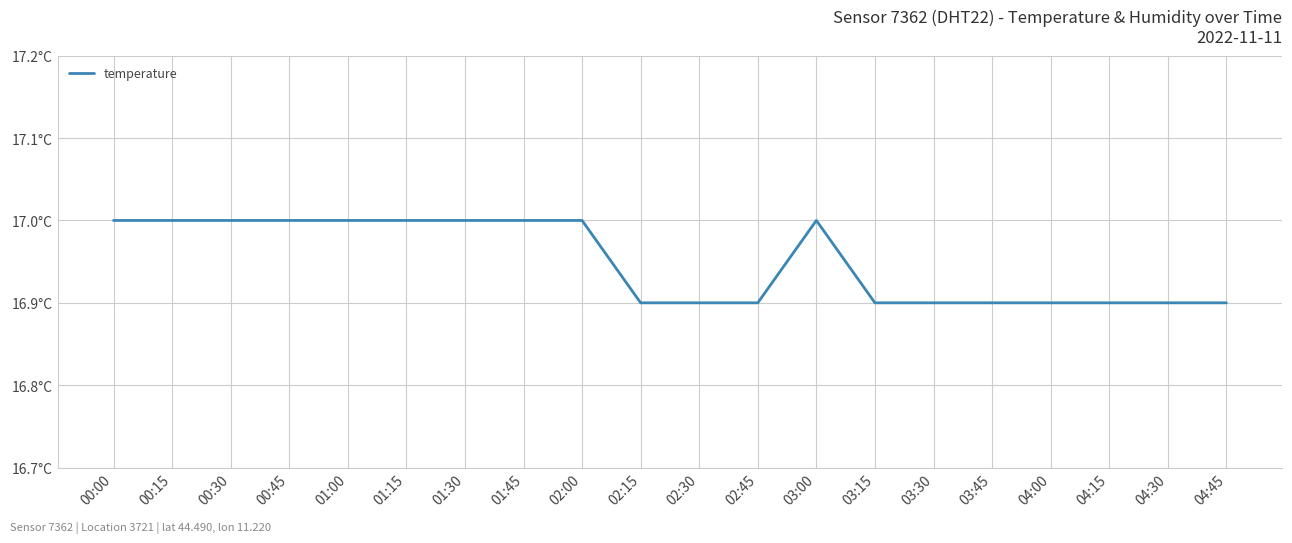

Reading right to left, list all the values displayed in this chart.

04:45=16.9	04:30=16.9	04:15=16.9	04:00=16.9	03:45=16.9	03:30=16.9	03:15=16.9	03:00=17.0	02:45=16.9	02:30=16.9	02:15=16.9	02:00=17.0	01:45=17.0	01:30=17.0	01:15=17.0	01:00=17.0	00:45=17.0	00:30=17.0	00:15=17.0	00:00=17.0